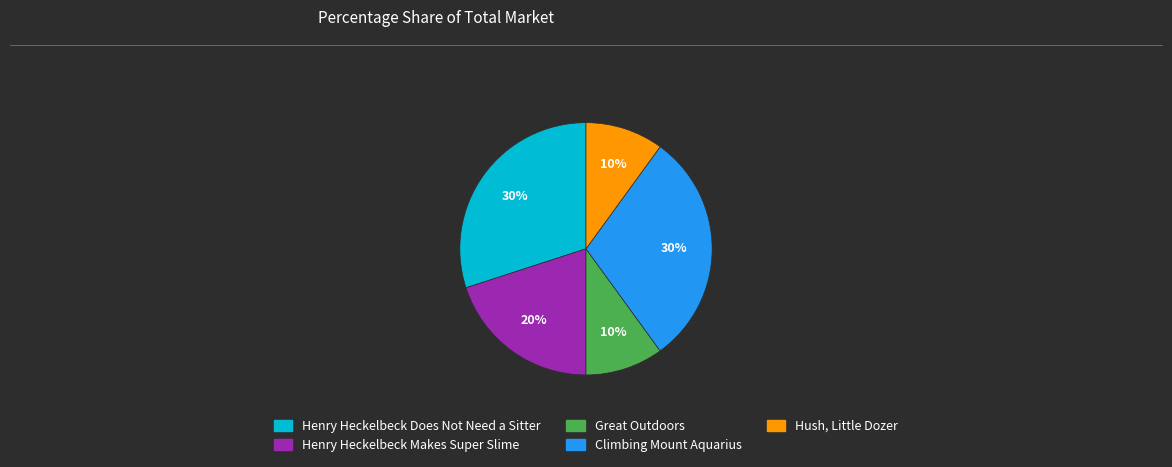

Is the sum of Henry Heckelbeck Does Not Need a Sitter and Hush, Little Dozer greater than half?

No